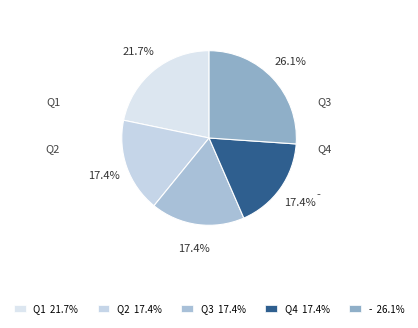

What is the ratio of the value at Q1 to the value at Q2?

1.2